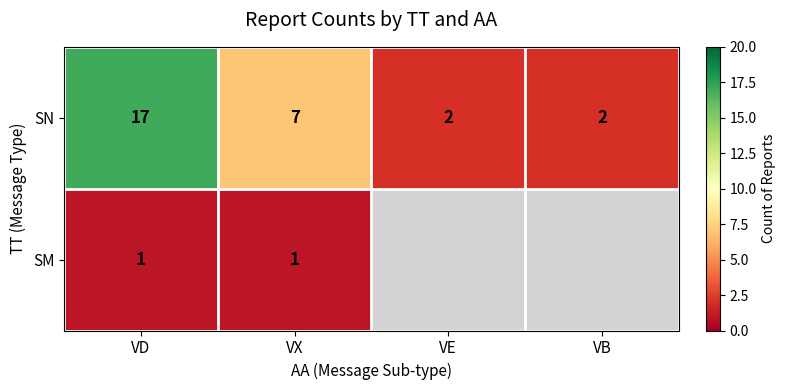

Which category has the highest value in the SN series?

VD